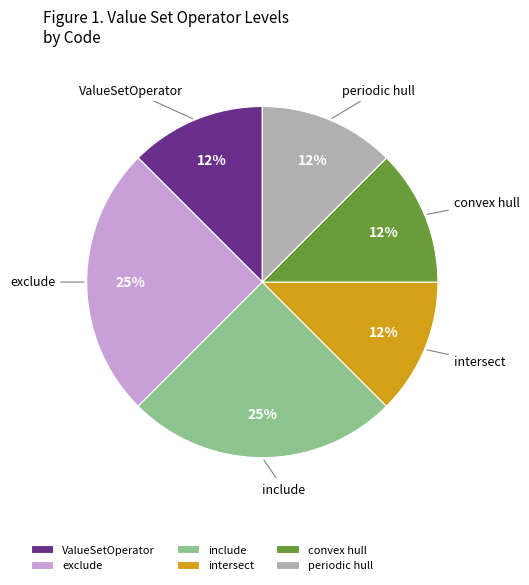

To the nearest percent, what is the average slice percentage?

17%